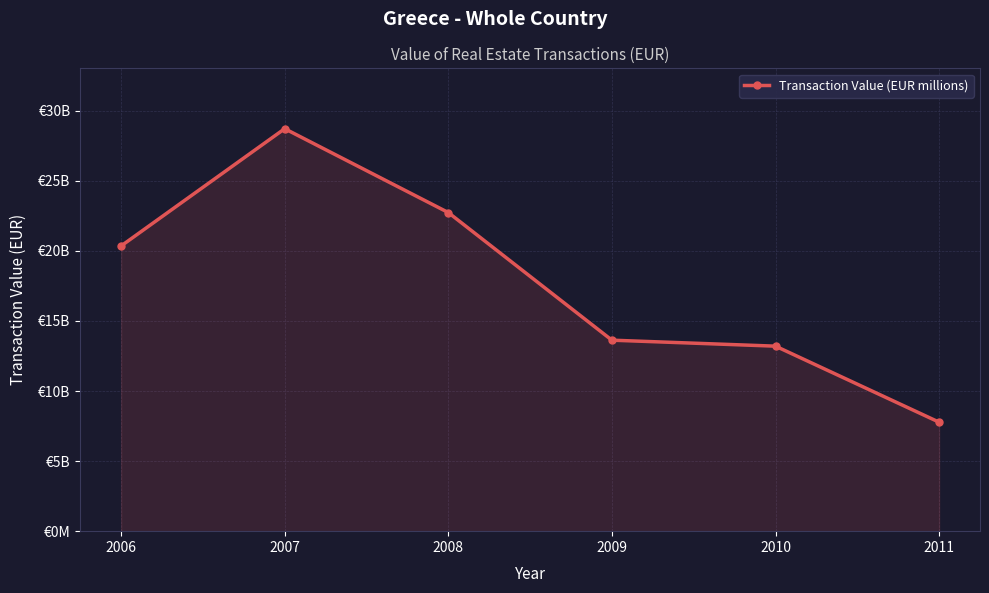

What is the sum of the values at 2006 and 2007?

49081.9